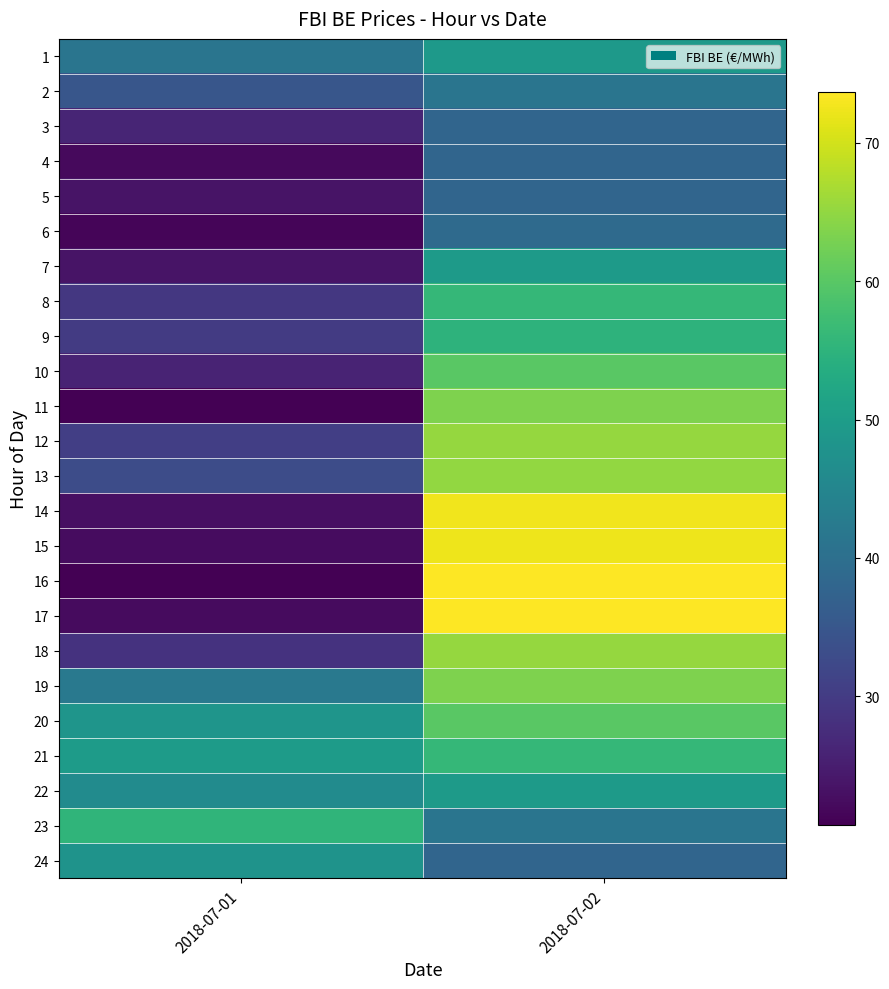

Reading left to right, list all the values displayed in this chart.

1: 2018-07-01=41.3	2018-07-02=49.2
2: 2018-07-01=34.8	2018-07-02=41.3
3: 2018-07-01=26.1	2018-07-02=38.1
4: 2018-07-01=22.1	2018-07-02=38.0
5: 2018-07-01=23.4	2018-07-02=38.1
6: 2018-07-01=21.4	2018-07-02=39.1
7: 2018-07-01=23.4	2018-07-02=49.5
8: 2018-07-01=29.4	2018-07-02=56.0
9: 2018-07-01=30.0	2018-07-02=54.9
10: 2018-07-01=26.1	2018-07-02=60.0
11: 2018-07-01=20.7	2018-07-02=63.4
12: 2018-07-01=30.6	2018-07-02=65.2
13: 2018-07-01=33.0	2018-07-02=65.2
14: 2018-07-01=22.8	2018-07-02=72.6
15: 2018-07-01=22.4	2018-07-02=72.3
16: 2018-07-01=20.8	2018-07-02=73.7
17: 2018-07-01=22.3	2018-07-02=73.7
18: 2018-07-01=28.4	2018-07-02=65.2
19: 2018-07-01=42.2	2018-07-02=63.4
20: 2018-07-01=48.4	2018-07-02=60.0
21: 2018-07-01=49.7	2018-07-02=56.0
22: 2018-07-01=46.3	2018-07-02=49.5
23: 2018-07-01=55.4	2018-07-02=41.3
24: 2018-07-01=47.9	2018-07-02=38.1